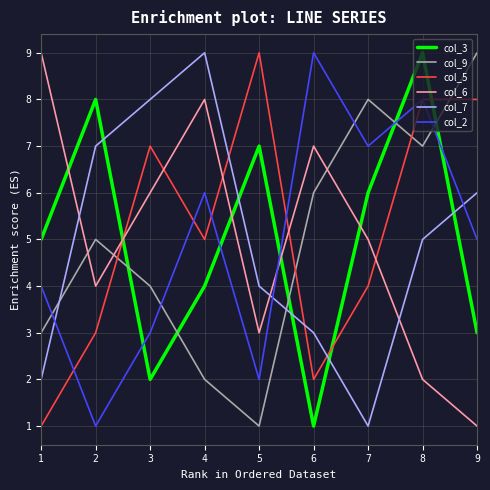

Which category has the lowest value in the col_7 series?

7